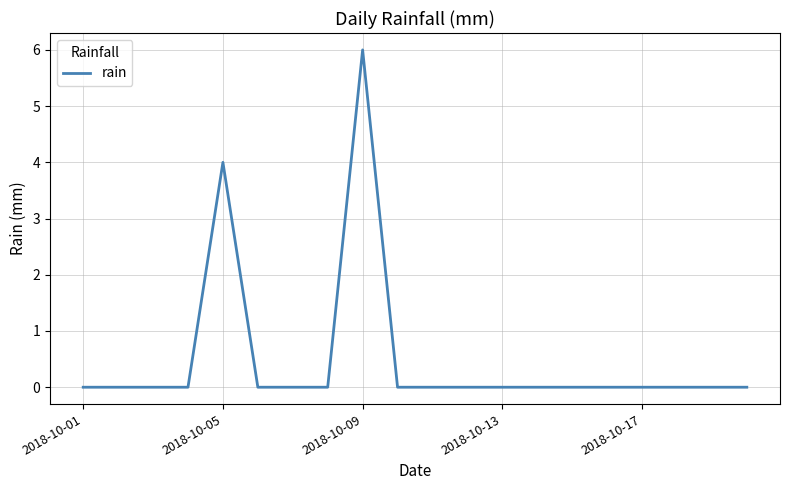

What is the difference between the maximum and minimum values?

6